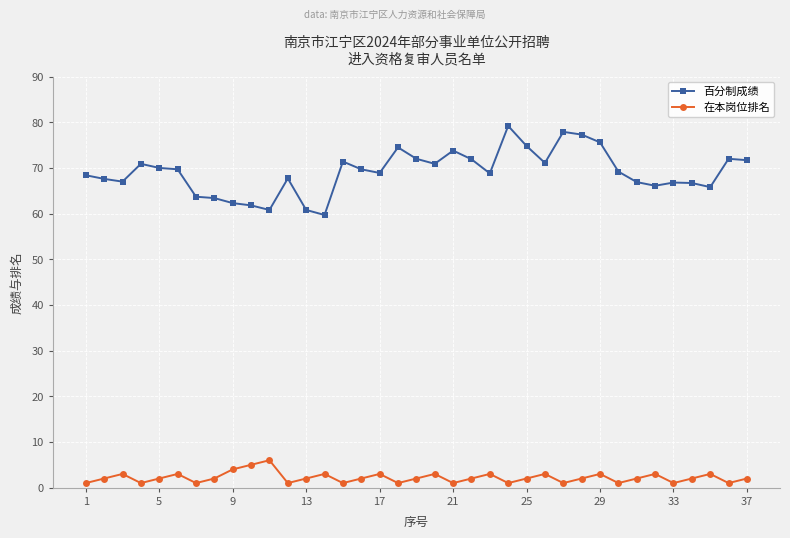

Which series has the largest total across all categories?

百分制成绩